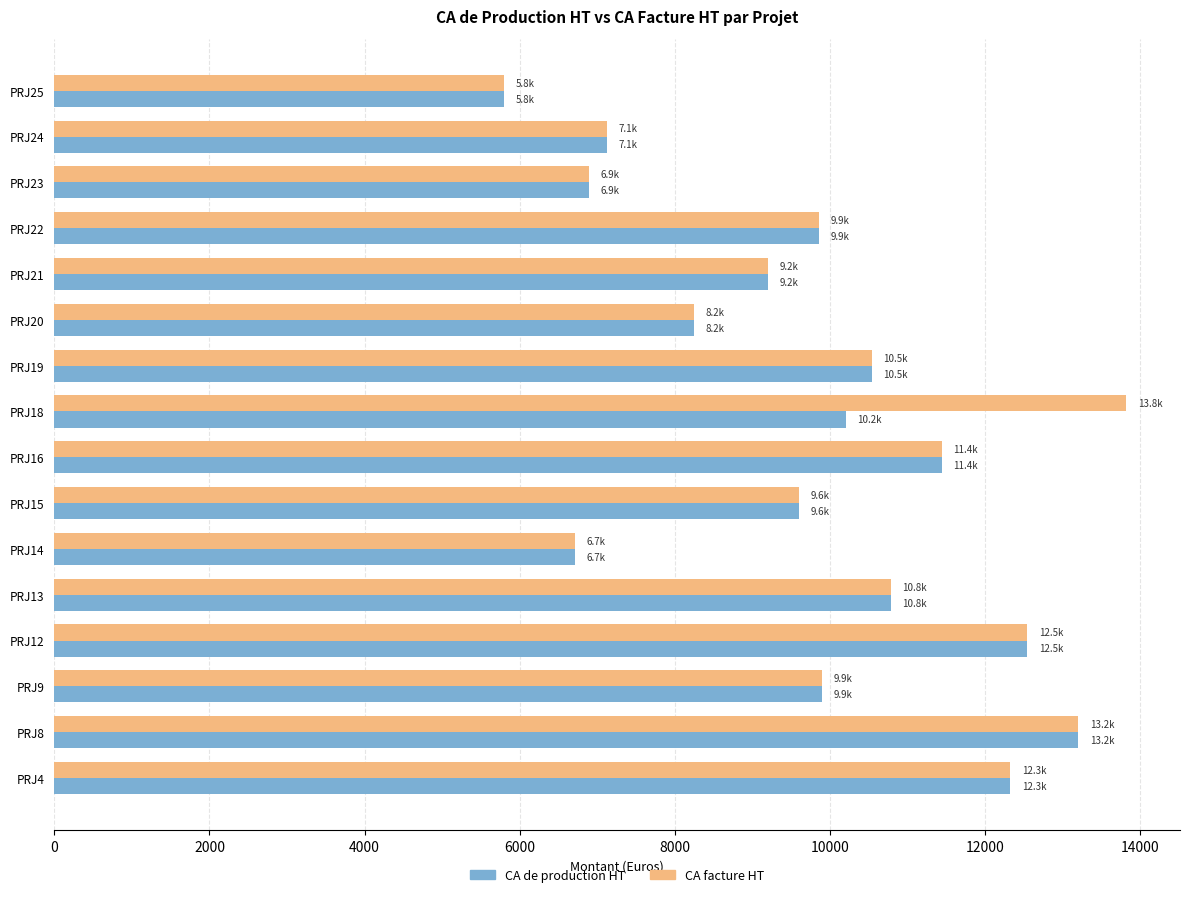

Rank the series at PRJ18 from lowest to highest value.

CA de production HT, CA facture HT